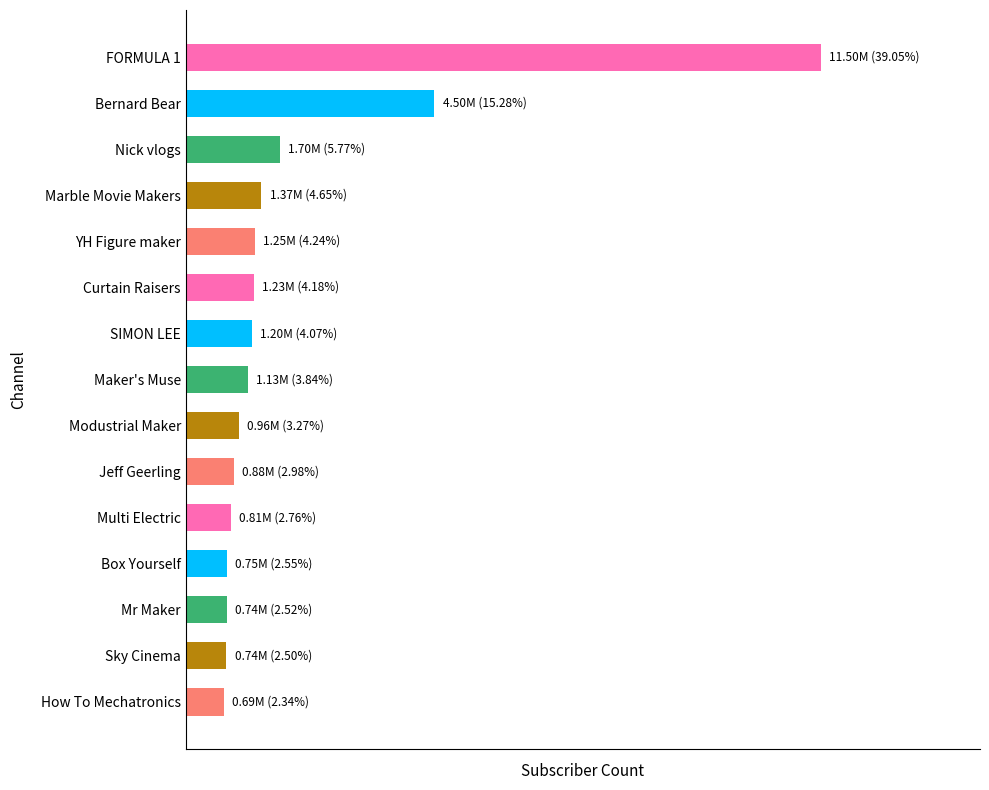

What is the approximate value at Multi Electric?

812000